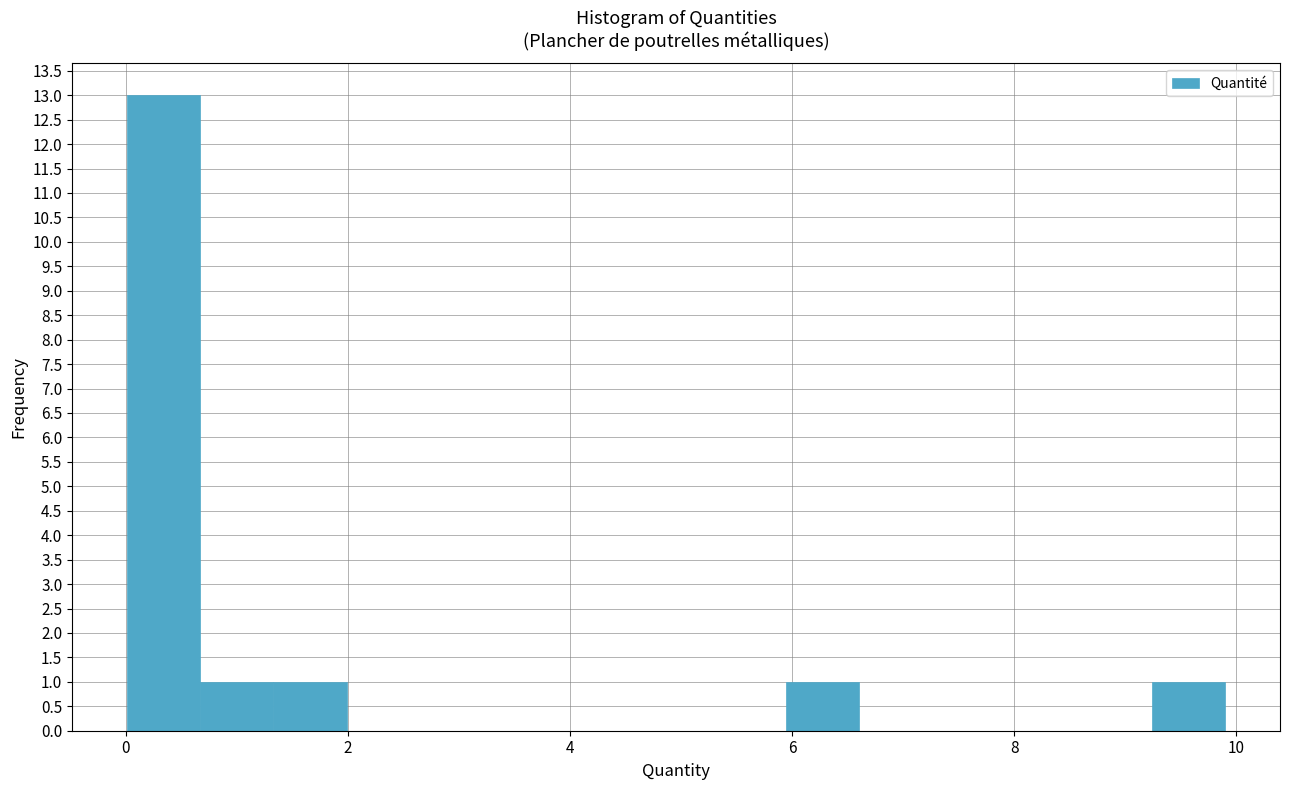

Read against the x-axis, roughly where is the centre of the tallest bar?

0.4